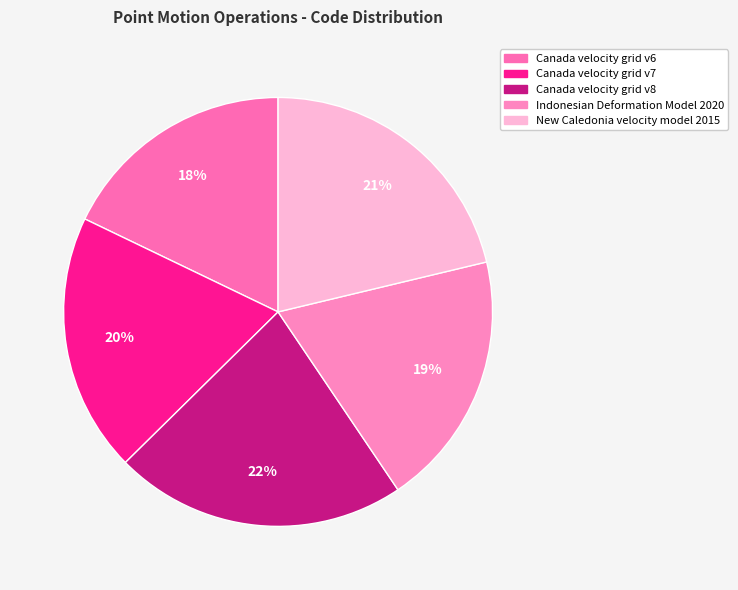

What percentage is the New Caledonia velocity model 2015 slice, to the nearest percent?

21%